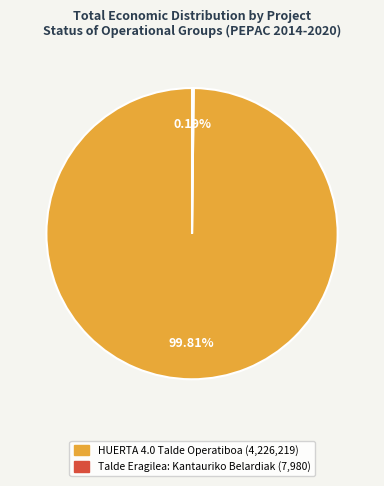

Which category accounts for the majority?

HUERTA 4.0 Talde Operatiboa